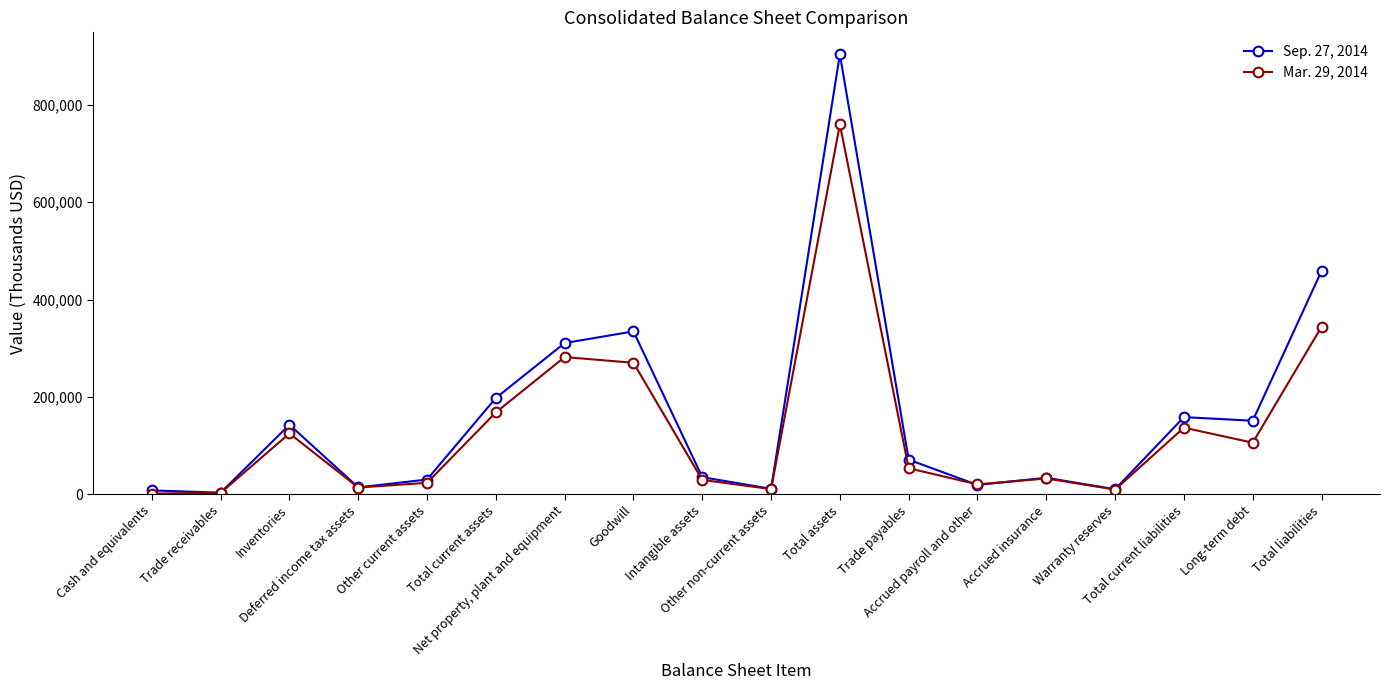

In Sep. 27, 2014, how many points are higher than both neighbors (excluding endpoints)?

5